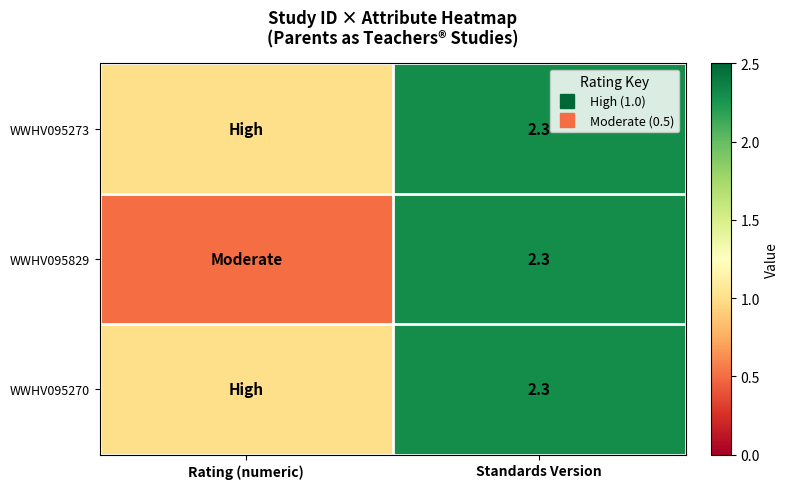

What is the spread (max minus min) of values at Rating (numeric)?

0.5